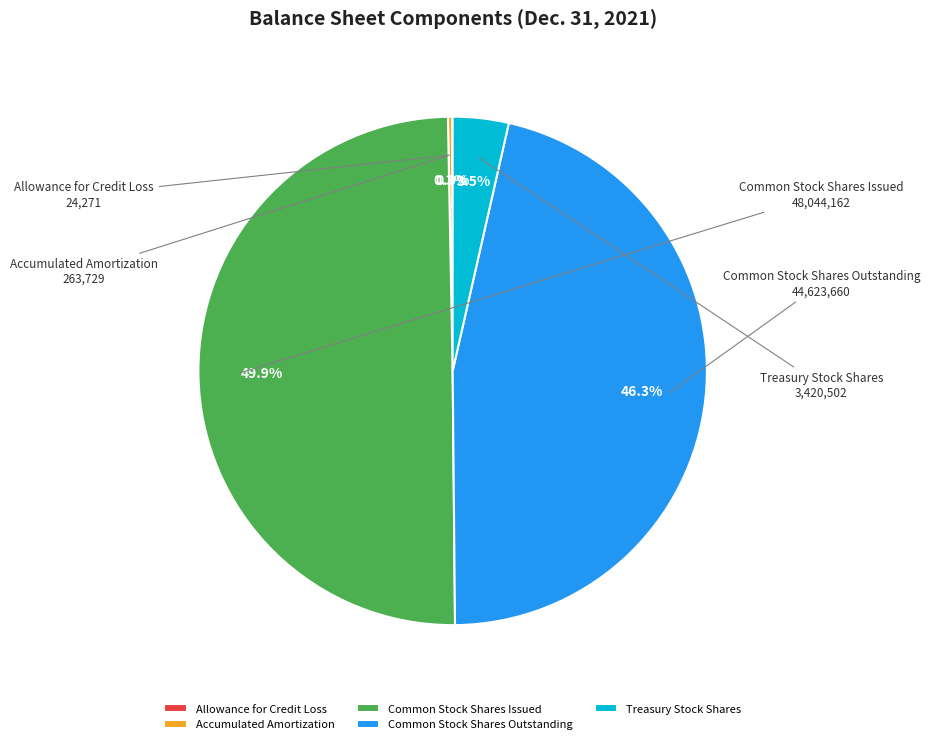

Which category has the biggest portion of the pie?

Common Stock Shares Issued